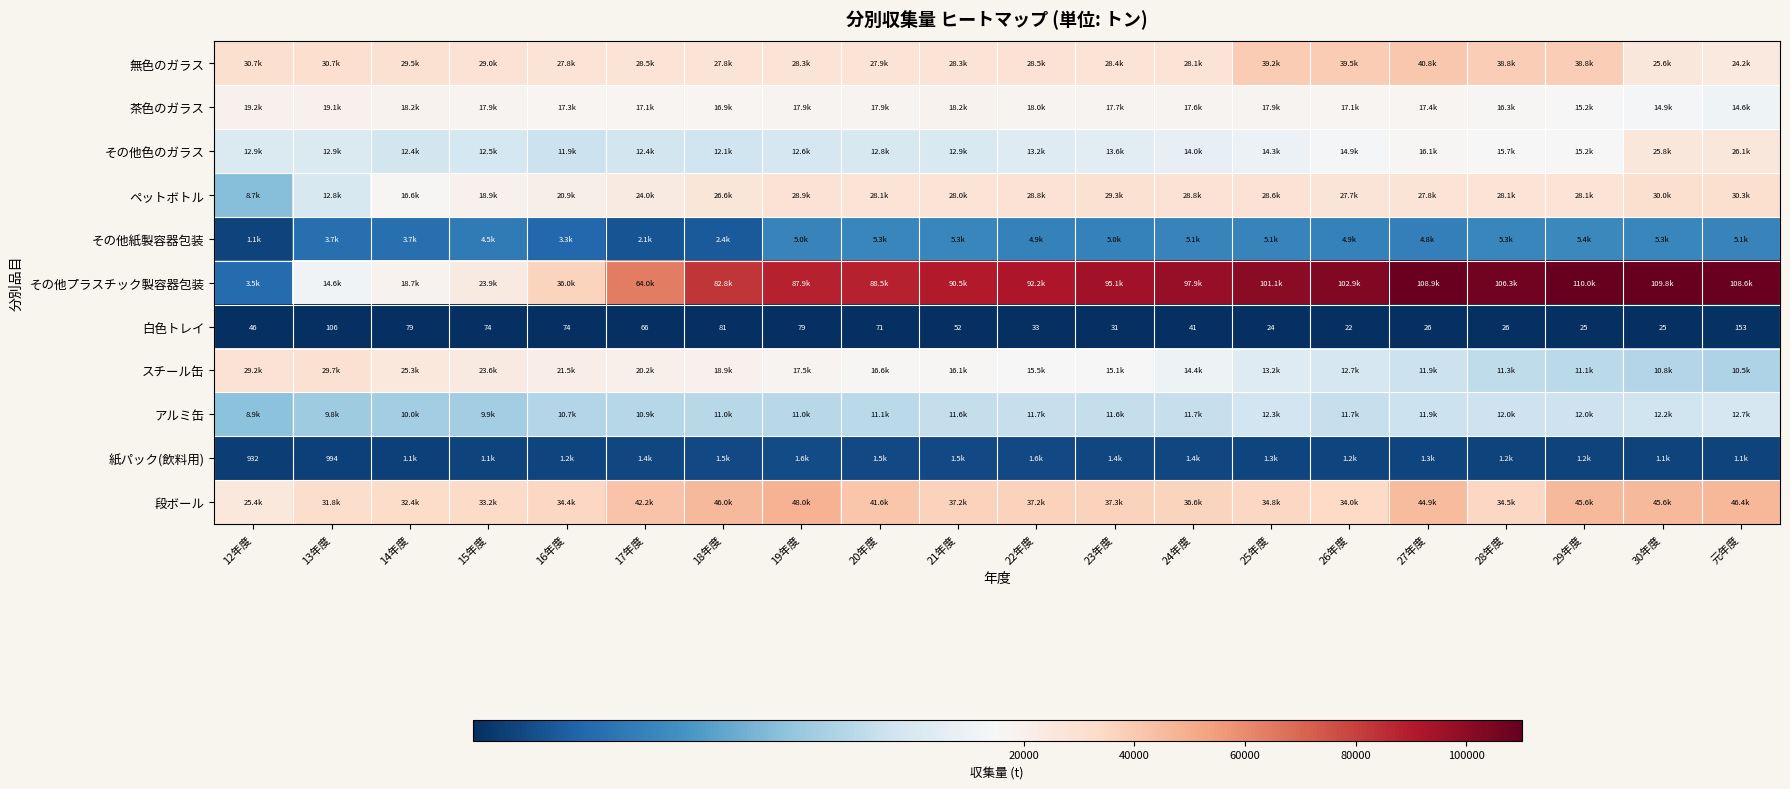

At 14年度, list the series in order from smallest to largest.

白色トレイ, 紙パック(飲料用), その他紙製容器包装, アルミ缶, その他色のガラス, ペットボトル, 茶色のガラス, その他プラスチック製容器包装, スチール缶, 無色のガラス, 段ボール